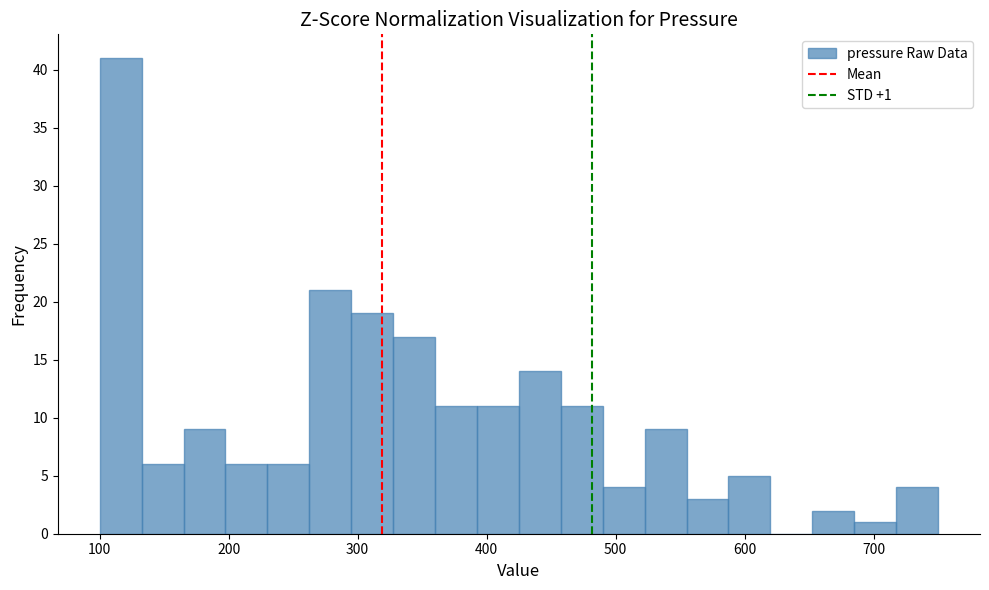

Read against the x-axis, roughly where is the centre of the tallest bar?

120